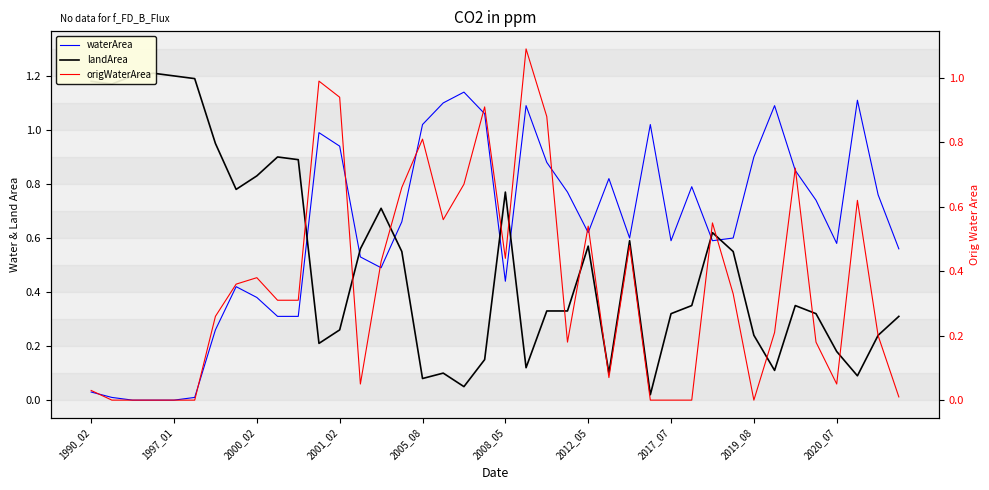

Reading right to left, what are all the values shown in this chart?

waterArea: 0.6	0.8	1.1	0.6	0.7	0.8	1.1	0.9	0.6	0.6	0.8	0.6	1.0	0.6	0.8	0.6	0.8	0.9	1.1	0.4	1.1	1.1	1.1	1.0	0.7	0.5	0.5	0.9	1.0	0.3	0.3	0.4	0.4	0.3	0.0	0.0	0.0	0.0	0.0	0.0
landArea: 0.3	0.2	0.1	0.2	0.3	0.3	0.1	0.2	0.6	0.6	0.3	0.3	0.0	0.6	0.1	0.6	0.3	0.3	0.1	0.8	0.1	0.1	0.1	0.1	0.6	0.7	0.6	0.3	0.2	0.9	0.9	0.8	0.8	0.9	1.2	1.2	1.2	1.2	1.2	1.2
origWaterArea: 0.0	0.2	0.6	0.1	0.2	0.7	0.2	0.0	0.3	0.6	0.0	0.0	0.0	0.5	0.1	0.5	0.2	0.9	1.1	0.4	0.9	0.7	0.6	0.8	0.7	0.4	0.1	0.9	1.0	0.3	0.3	0.4	0.4	0.3	0.0	0.0	0.0	0.0	0.0	0.0